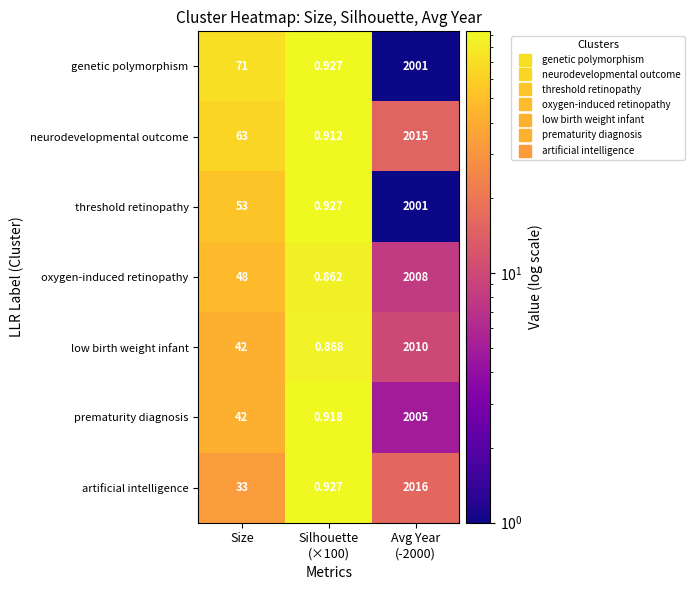

Which series has the largest total across all categories?

neurodevelopmental outcome